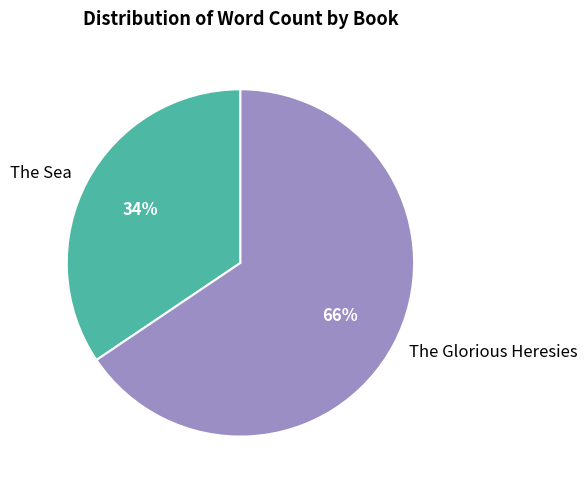

To the nearest percent, what portion does The Glorious Heresies represent?

66%